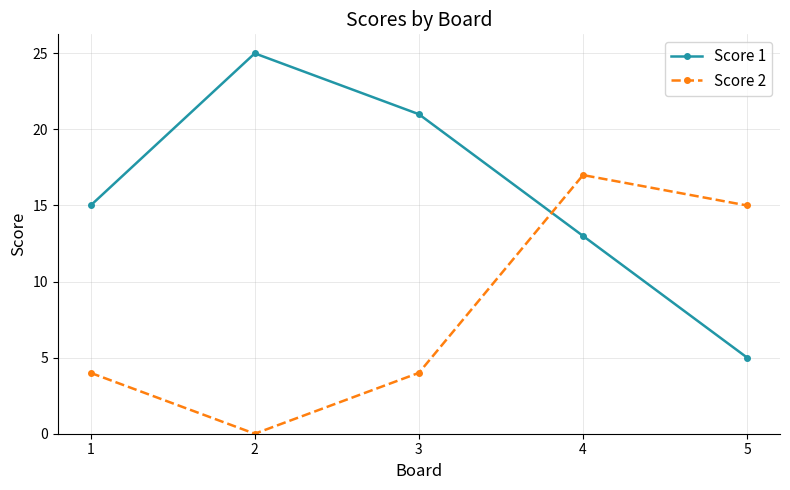

What is the greatest value displayed?

25